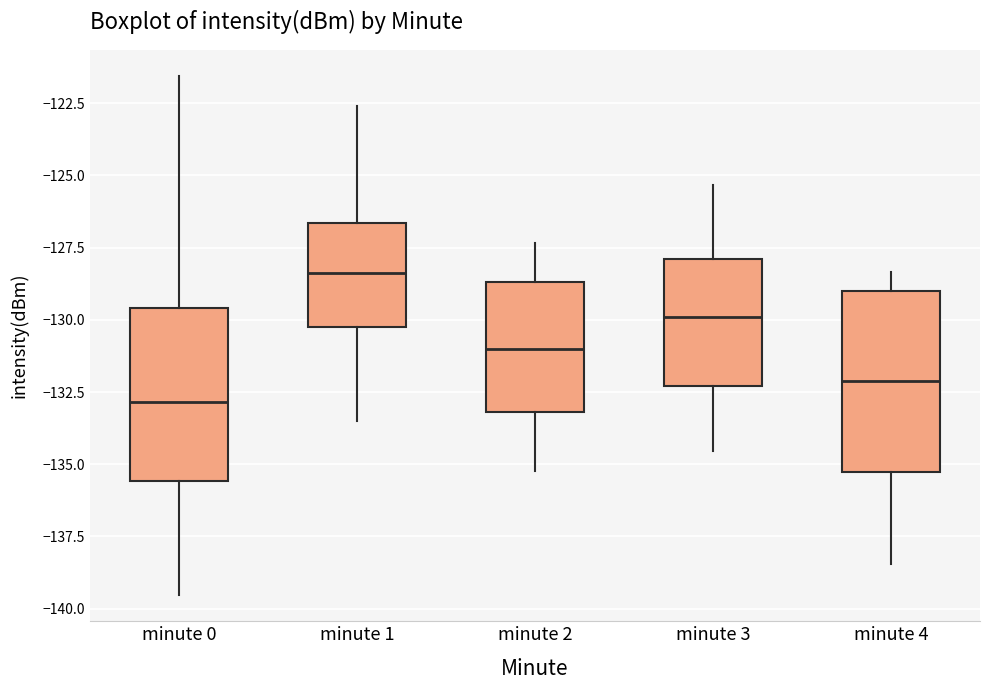

Reading left to right, read every box against the y-axis: the position of its median line, the range the box covers, and the ends of its whiskers. The values are not printed on the chart, so give them approximately, as read against the axis.

minute 0: median -133.0, box -135.5 to -129.5, whiskers -139.5 to -121.5
minute 1: median -128.5, box -130.0 to -126.5, whiskers -133.5 to -122.5
minute 2: median -131.0, box -133.0 to -128.5, whiskers -135.0 to -127.5
minute 3: median -130.0, box -132.5 to -128.0, whiskers -134.5 to -125.5
minute 4: median -132.0, box -135.5 to -129.0, whiskers -138.5 to -128.5